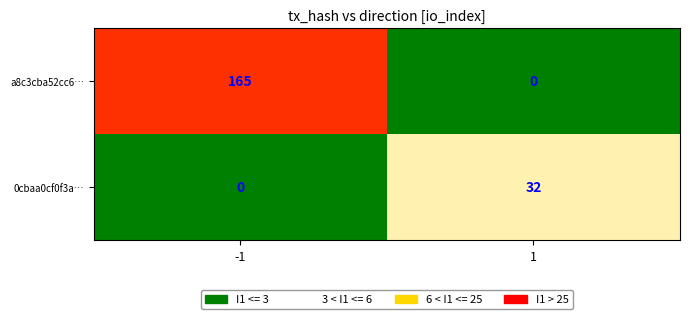

How many categories are shown in the chart?

2